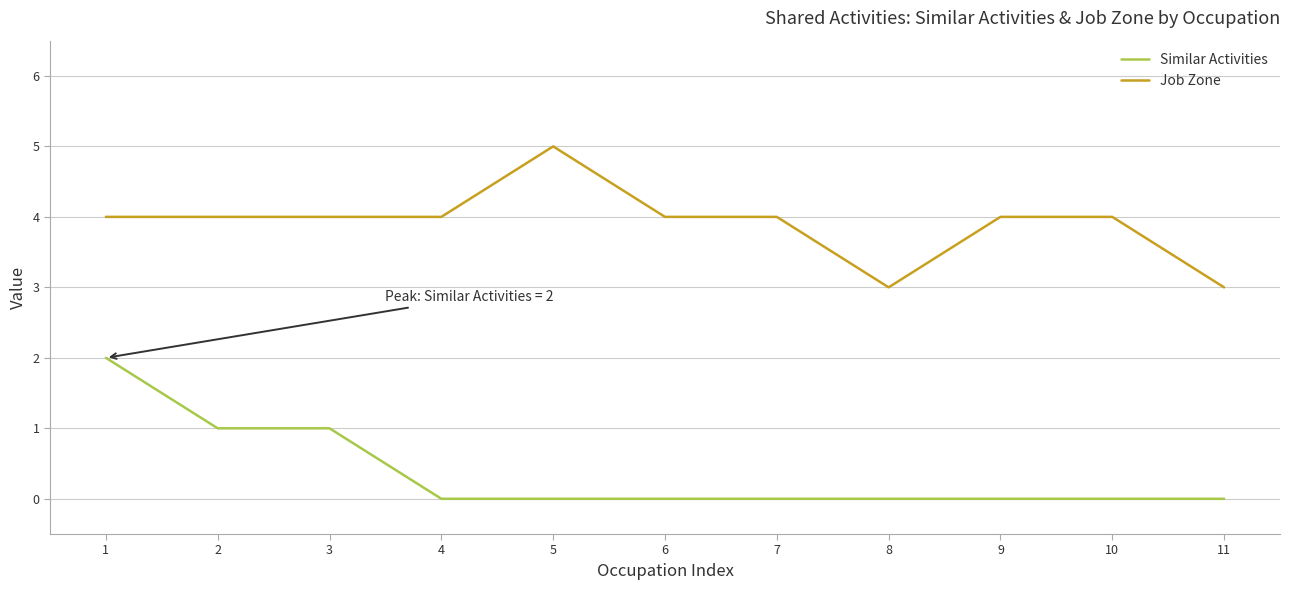

True or false: Job Zone has a value of 4 at 8.

False